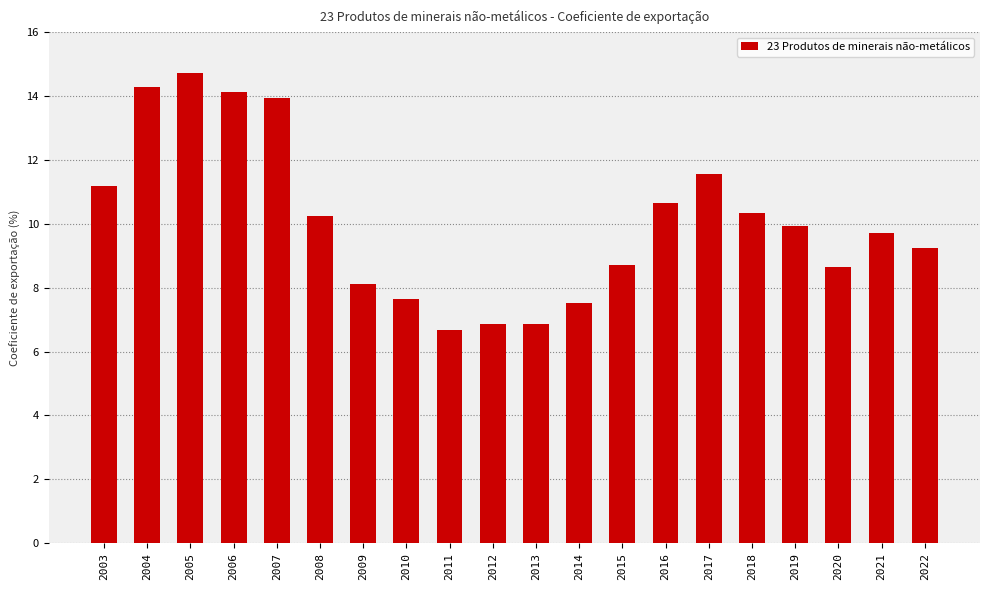

What is the smallest value displayed?

6.7